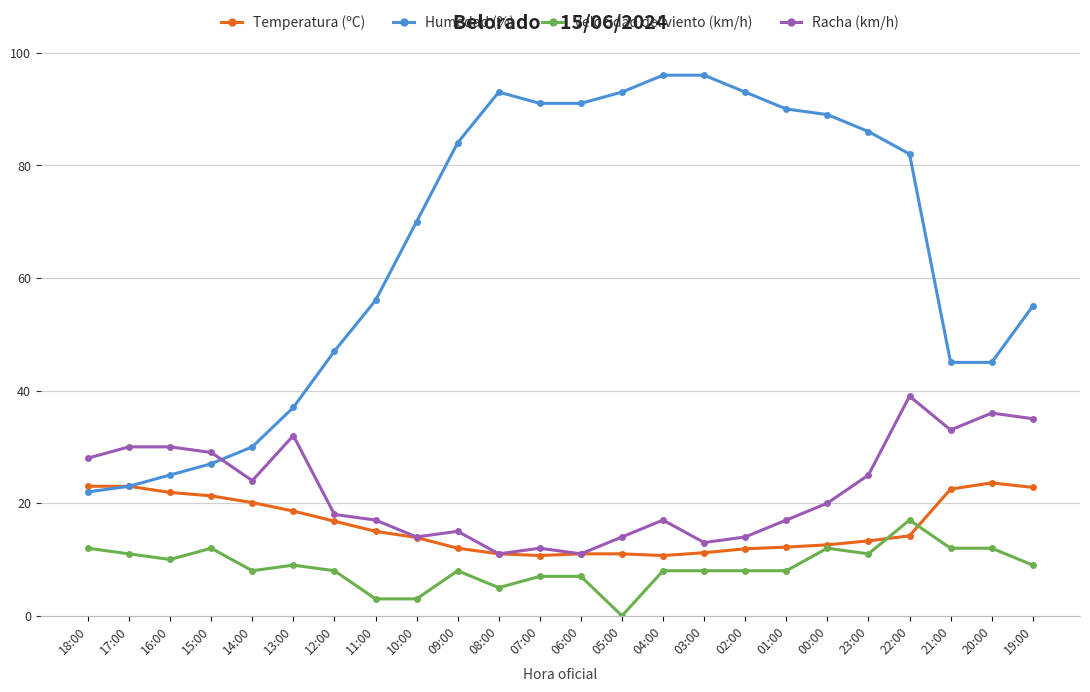

True or false: Temperatura (ºC) and Velocidad del viento (km/h) cross at least once.

True